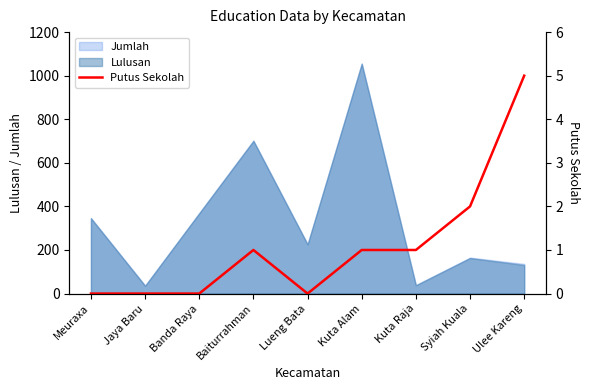

How many data points are less than 1?

4